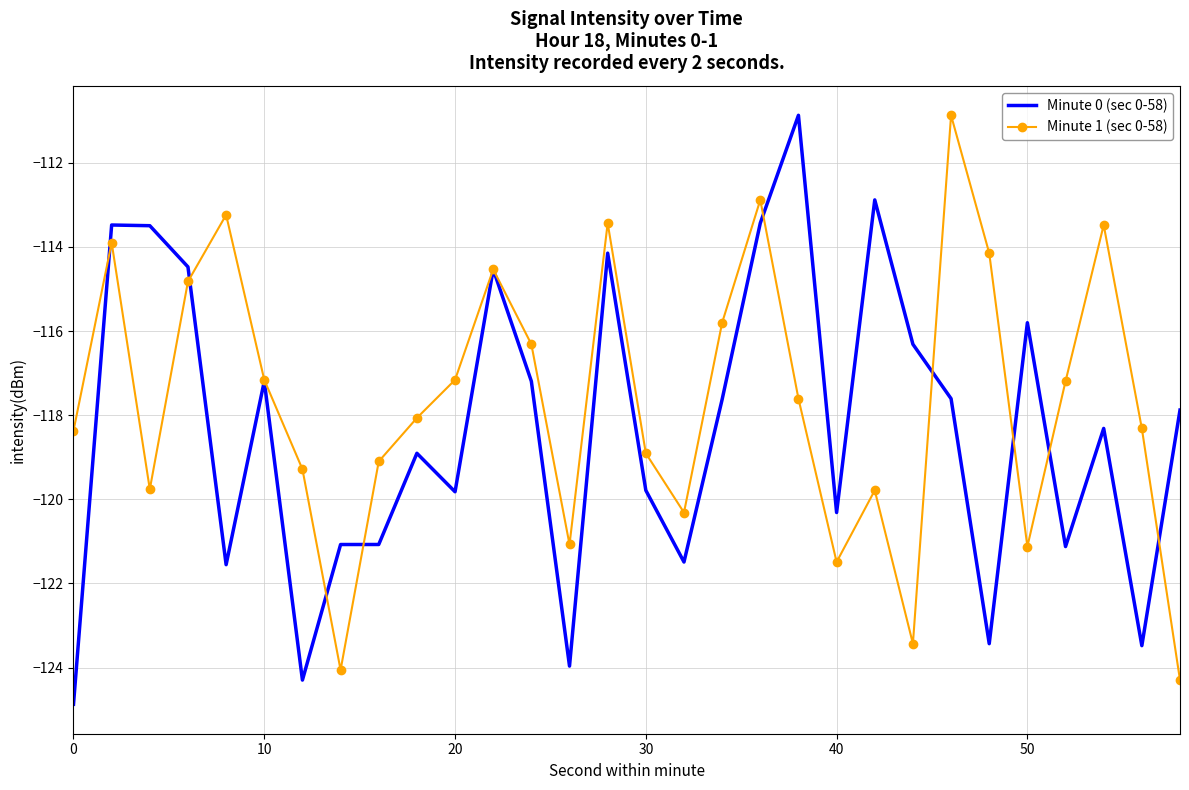

Which series has the largest total across all categories?

Minute 1 (sec 0-58)